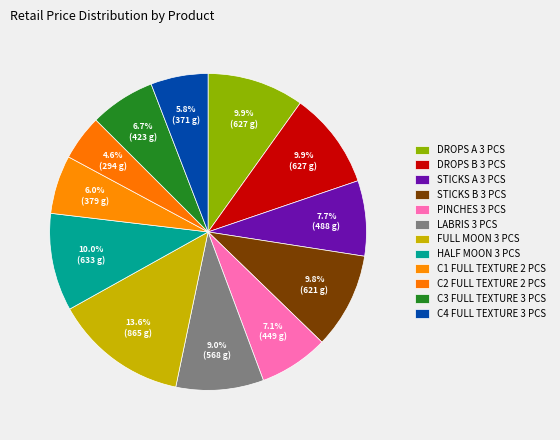

Rank the categories by value from highest to lowest.

FULL MOON 3 PCS, HALF MOON 3 PCS, DROPS A 3 PCS, DROPS B 3 PCS, STICKS B 3 PCS, LABRIS 3 PCS, STICKS A 3 PCS, PINCHES 3 PCS, C3 FULL TEXTURE 3 PCS, C1 FULL TEXTURE 2 PCS, C4 FULL TEXTURE 3 PCS, C2 FULL TEXTURE 2 PCS